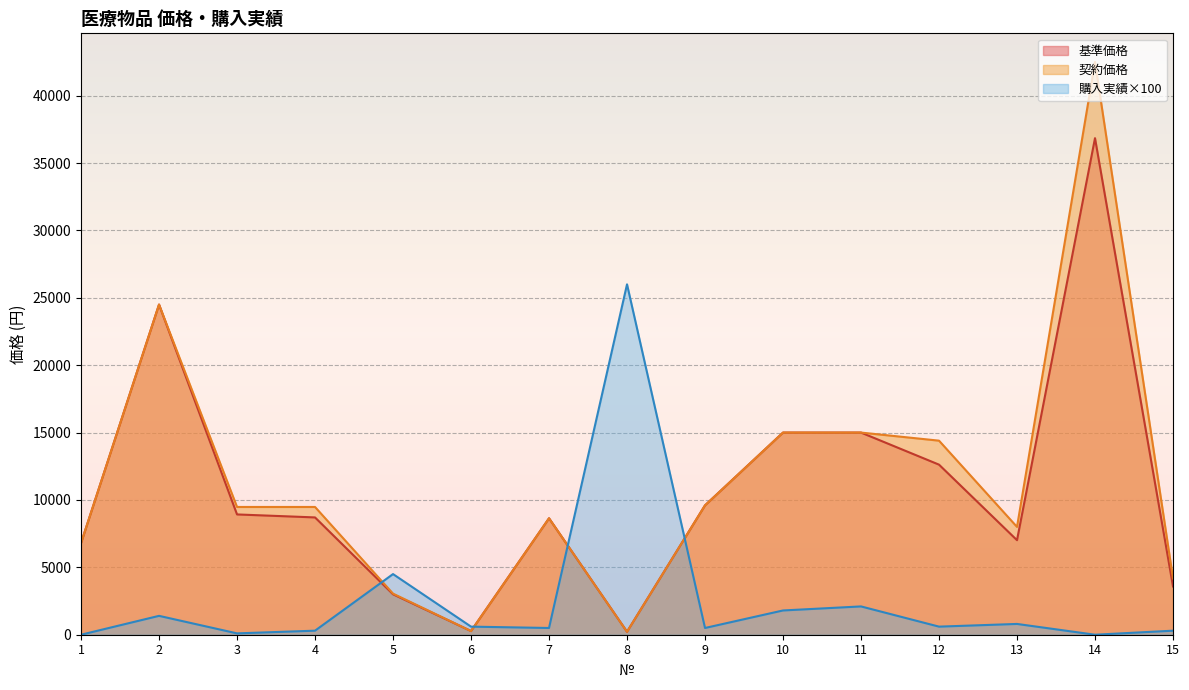

How many series are shown in this chart?

3